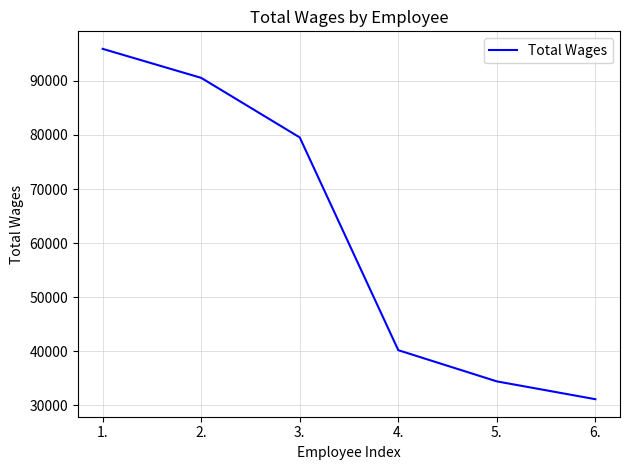

What is the difference between the second highest and minimum values?

59408